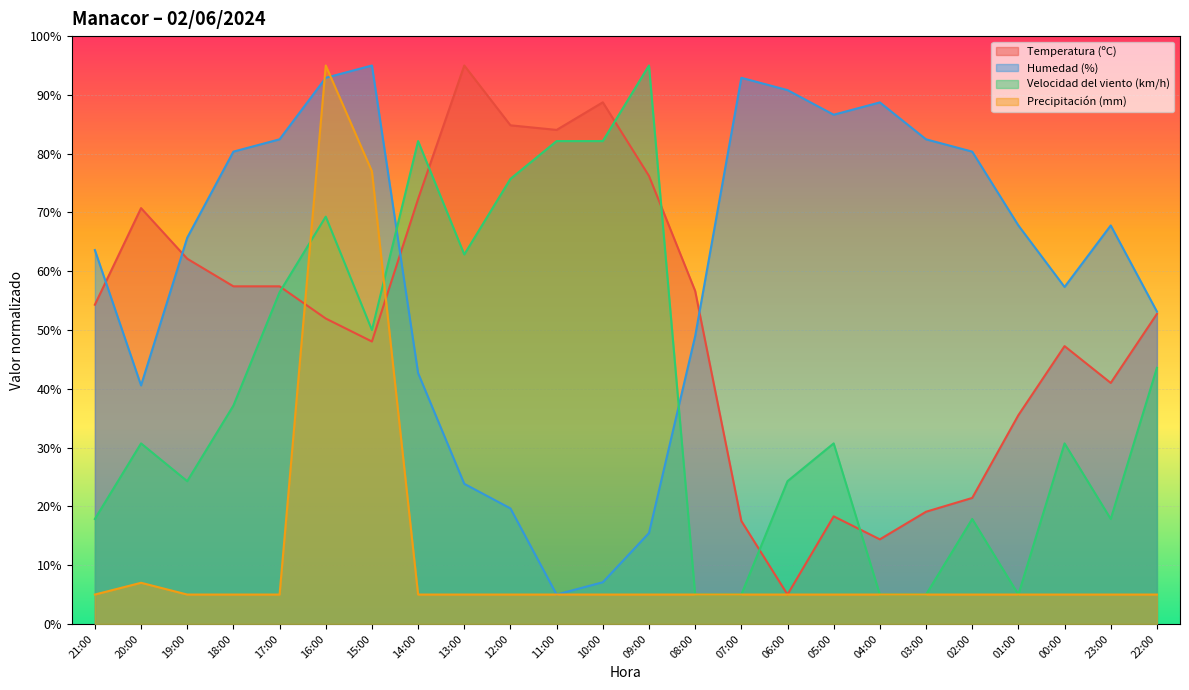

At how many categories does at least one series exceed 19?

24